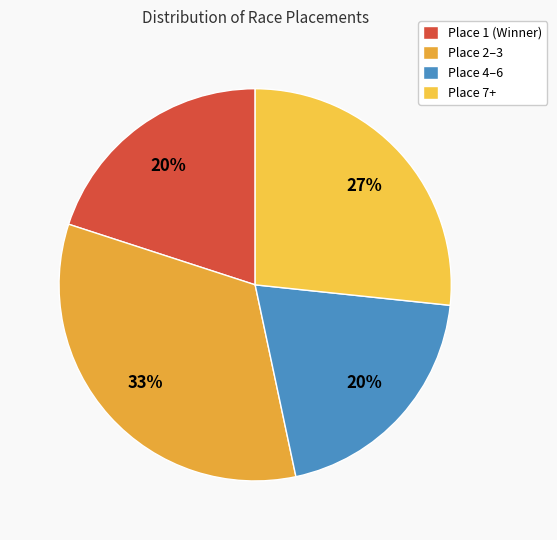

How many slices are in this pie chart?

4